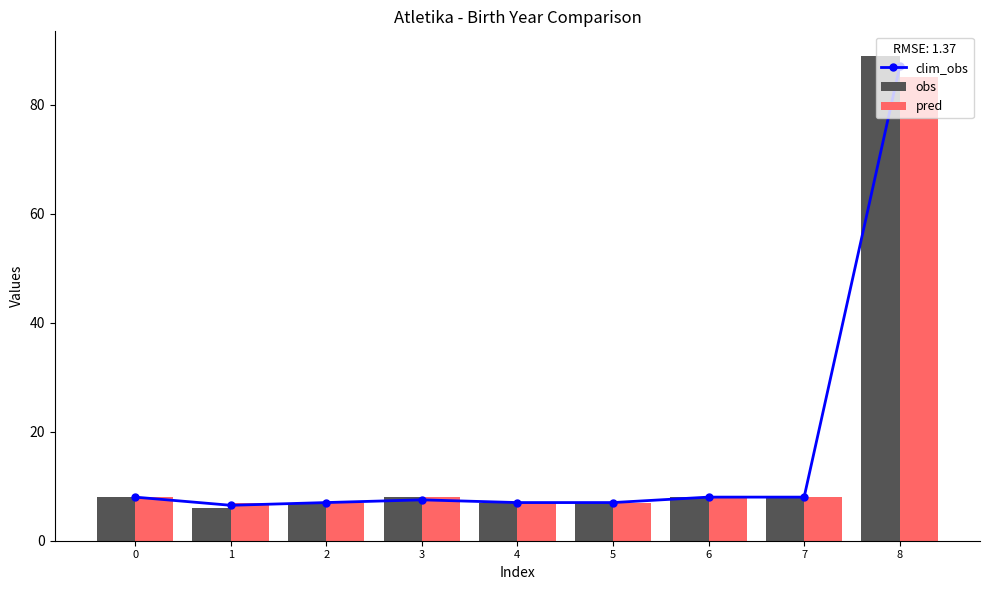

What is the sum of the obs values at 2 and 5?

14